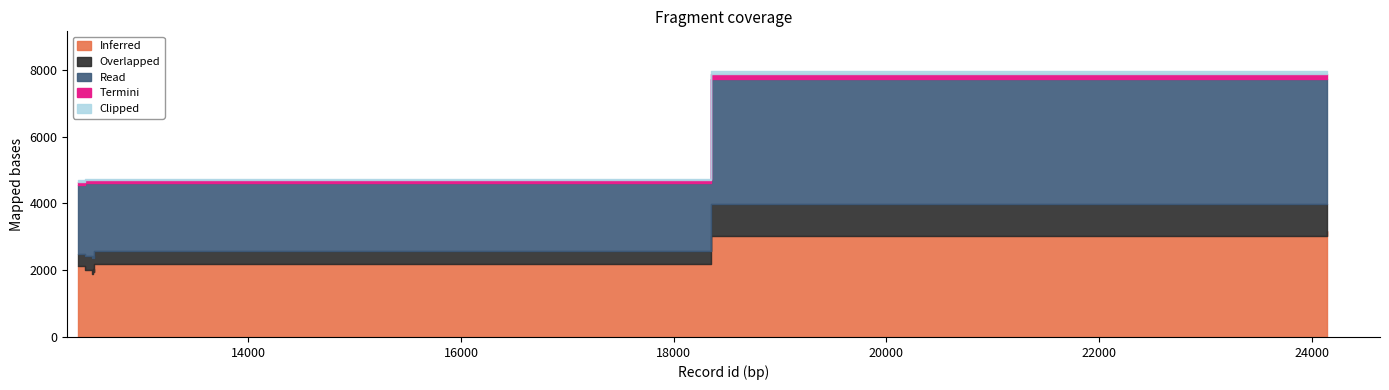

What is the lowest value of the id series?

12399